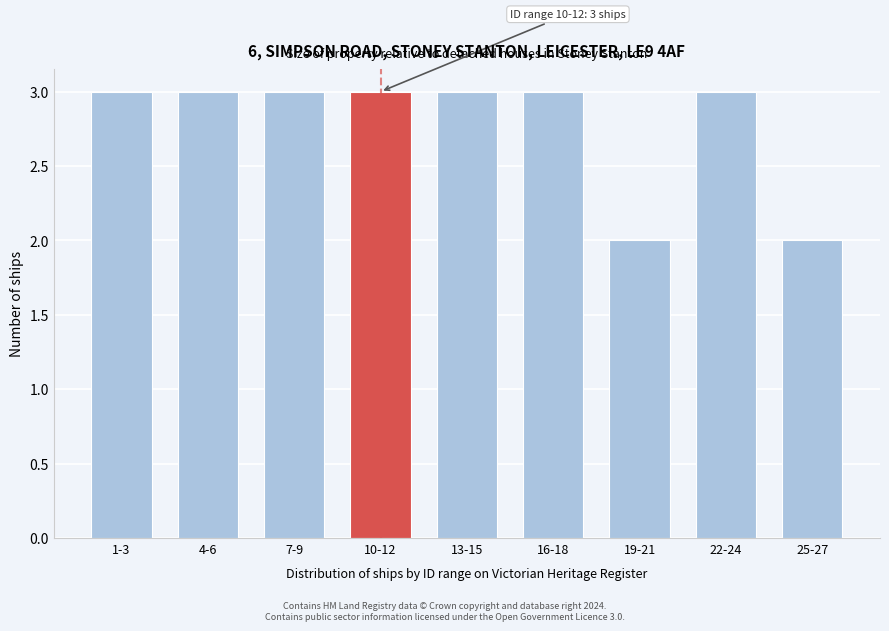

Reading left to right, what are all the values shown in this chart?

1-3=3	4-6=3	7-9=3	10-12=3	13-15=3	16-18=3	19-21=2	22-24=3	25-27=2